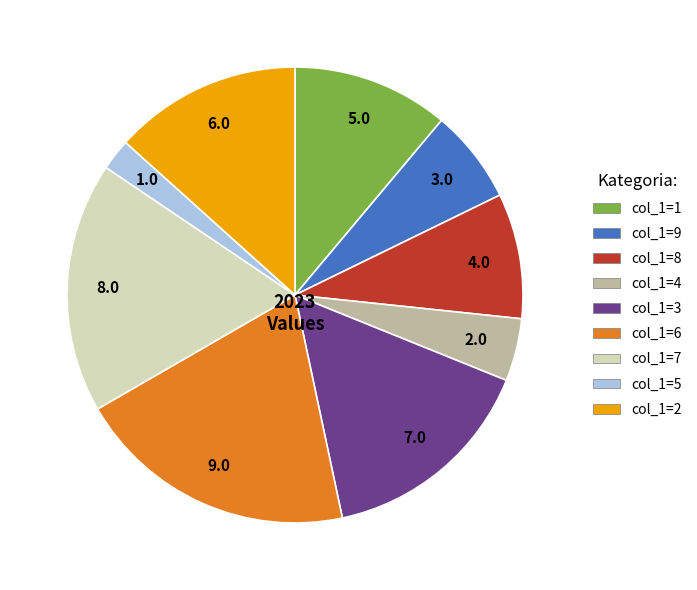

Is there a majority slice in this chart?

No